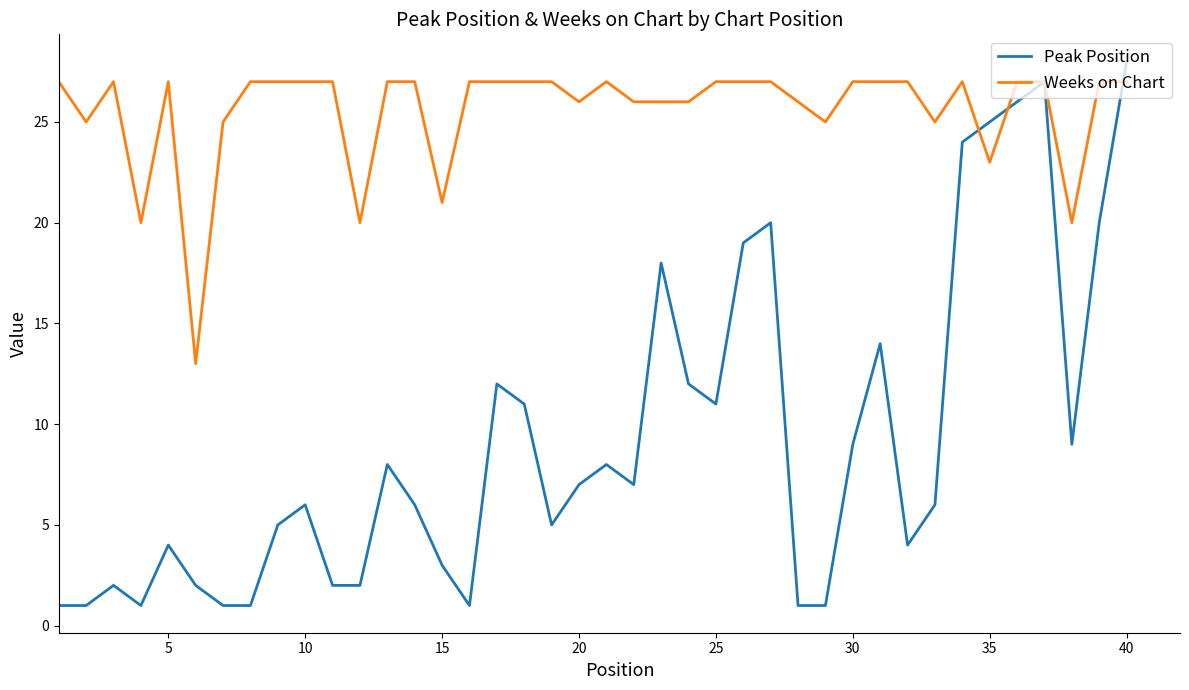

Which series has the largest total across all categories?

Weeks on Chart